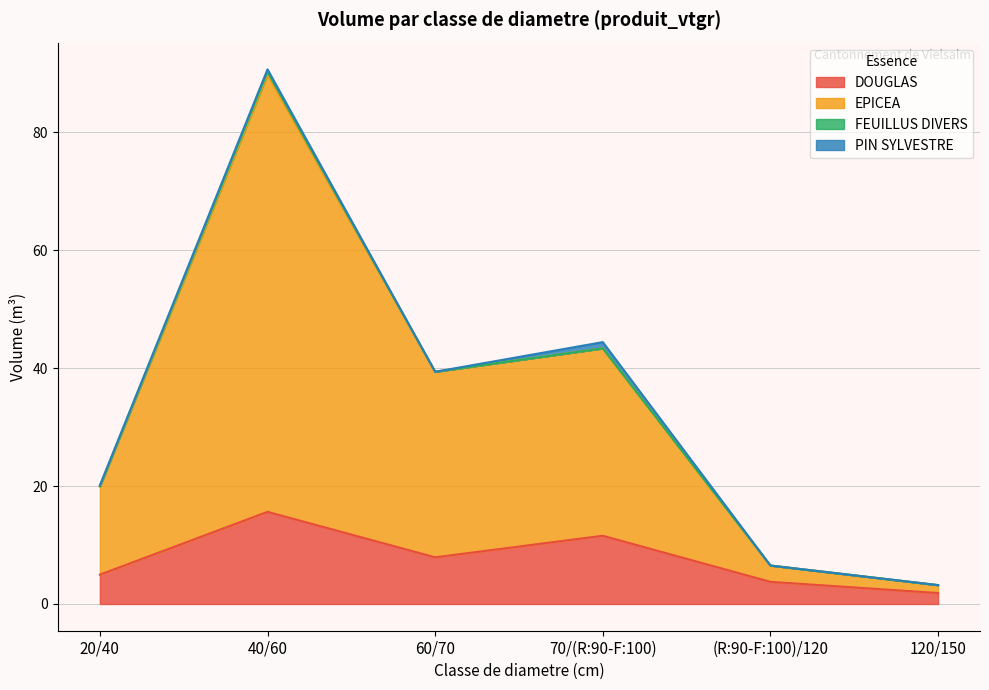

Which category has the highest value in the DOUGLAS series?

40/60